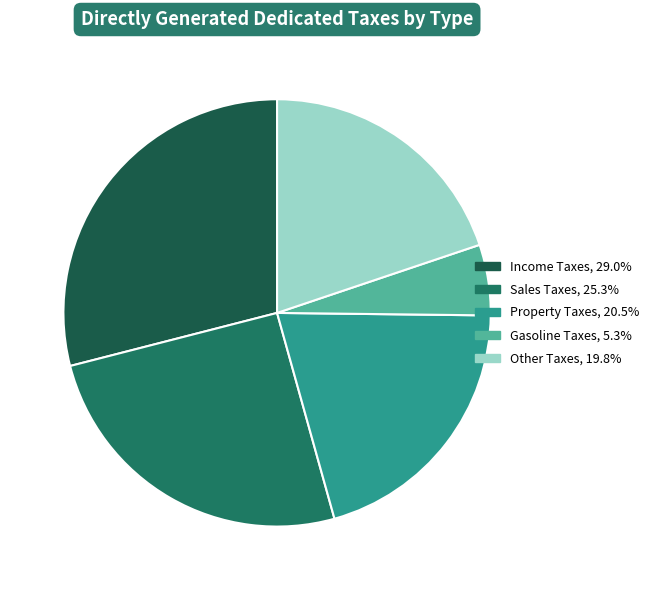

Which category has the biggest portion of the pie?

Income Taxes